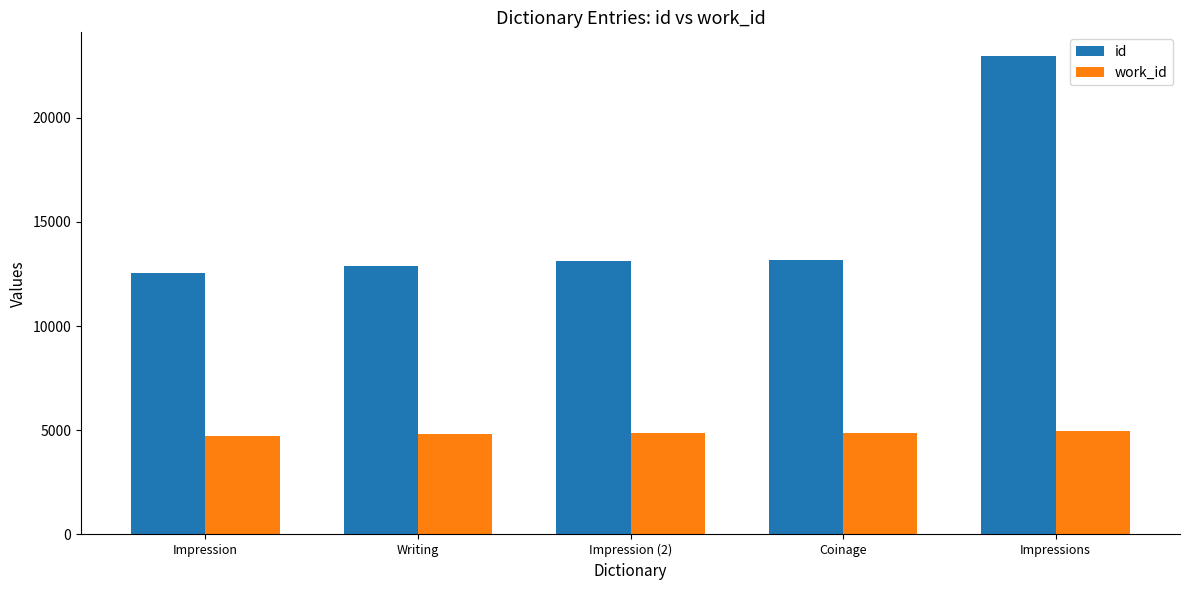

What is the sum of the work_id values at Writing and Impression (2)?

9682